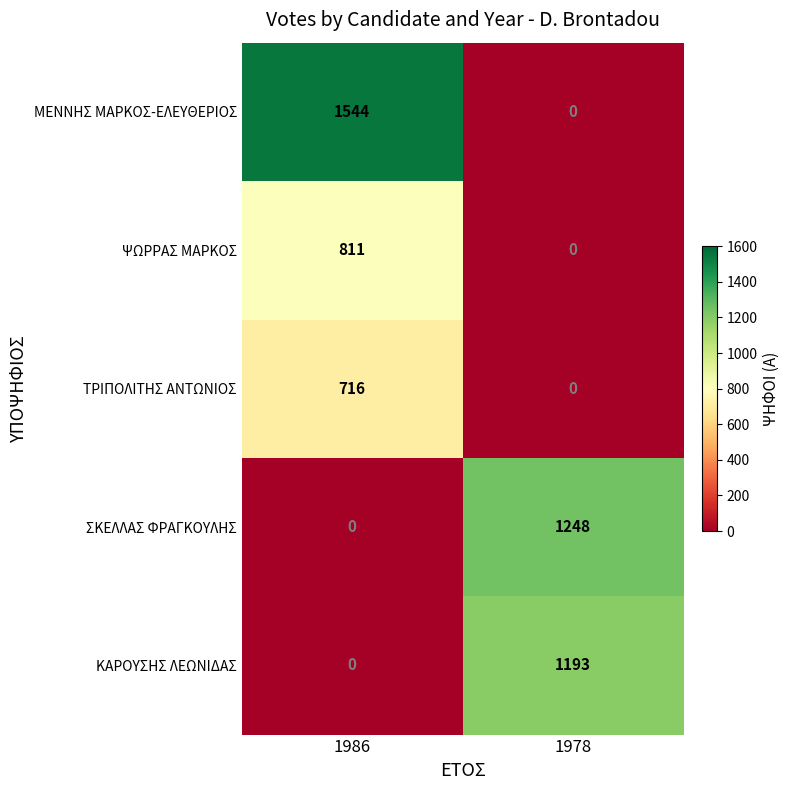

What is the total value across all series at 1986?

3071